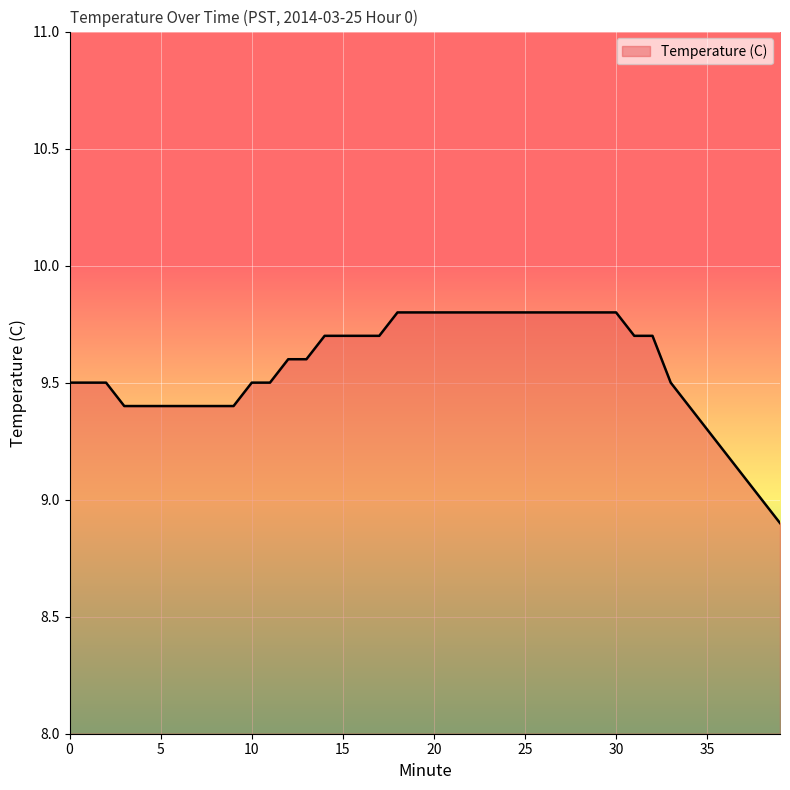

What is the maximum value shown in the chart?

9.8